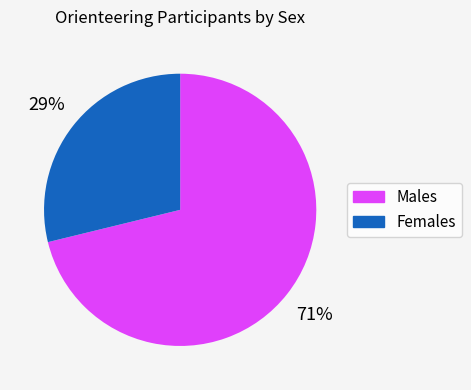

To the nearest percent, what is the difference between the largest and smallest slice percentages?

42%